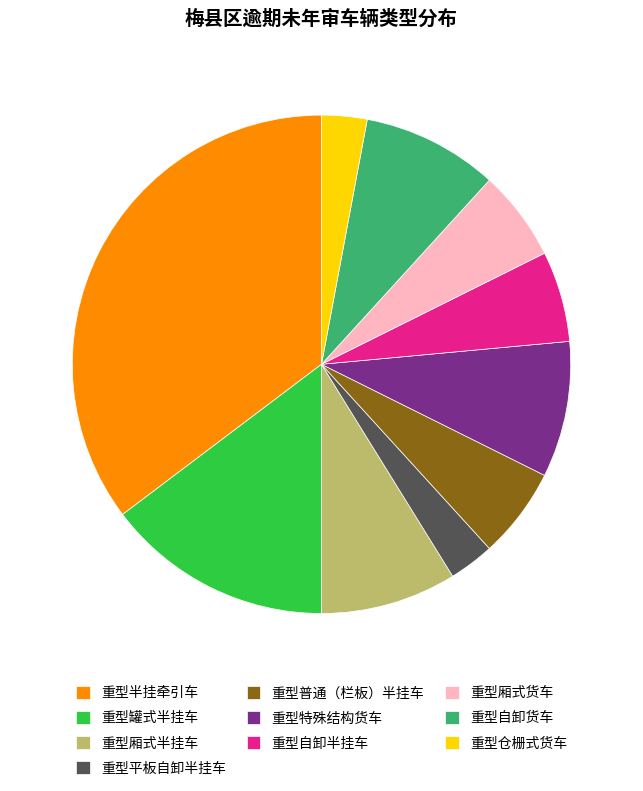

What is the largest slice in the pie chart?

重型半挂牵引车